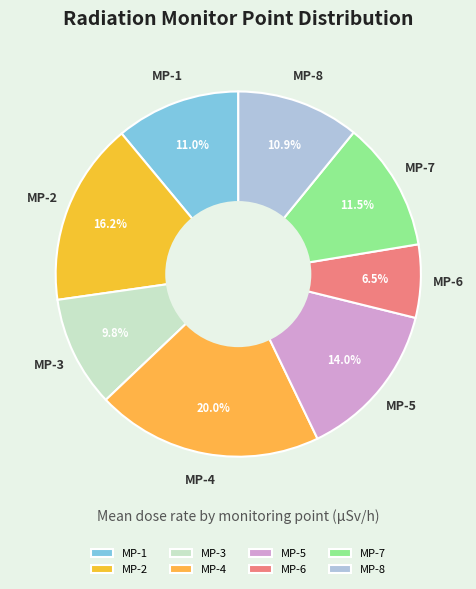

Which slice is the smallest?

MP-6